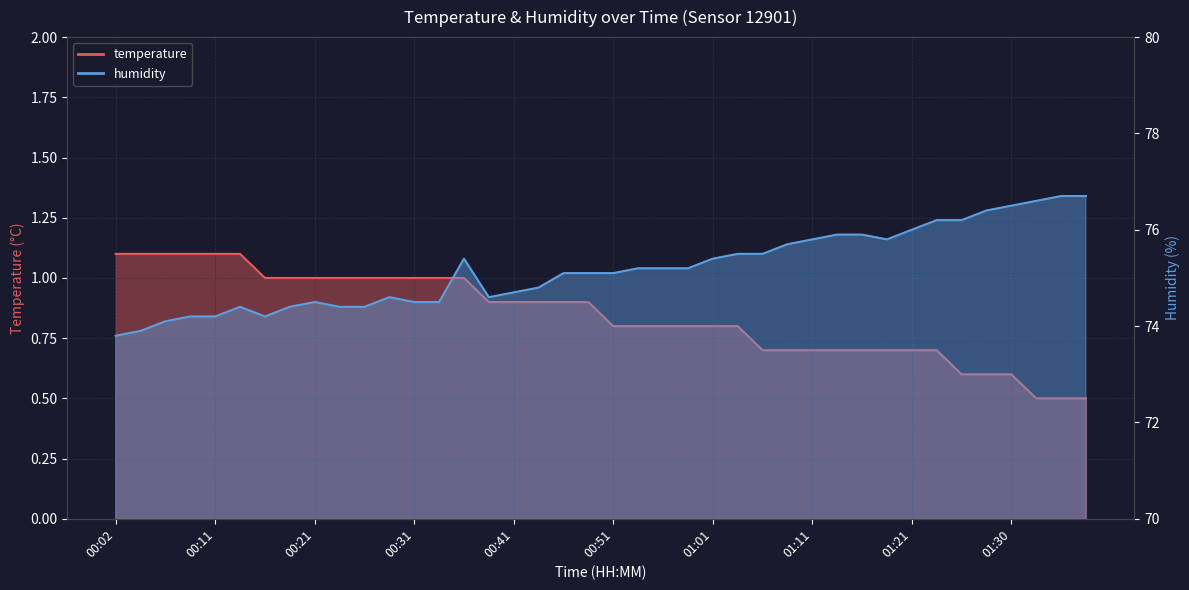

True or false: temperature and humidity cross at least once.

False